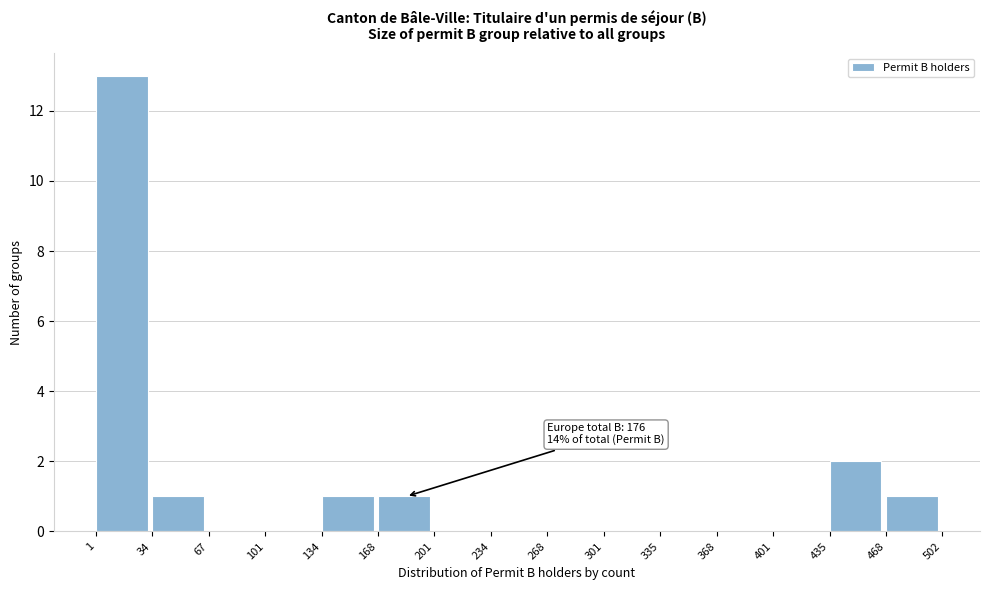

Which range on the x-axis has the tallest bar?

1 to 34